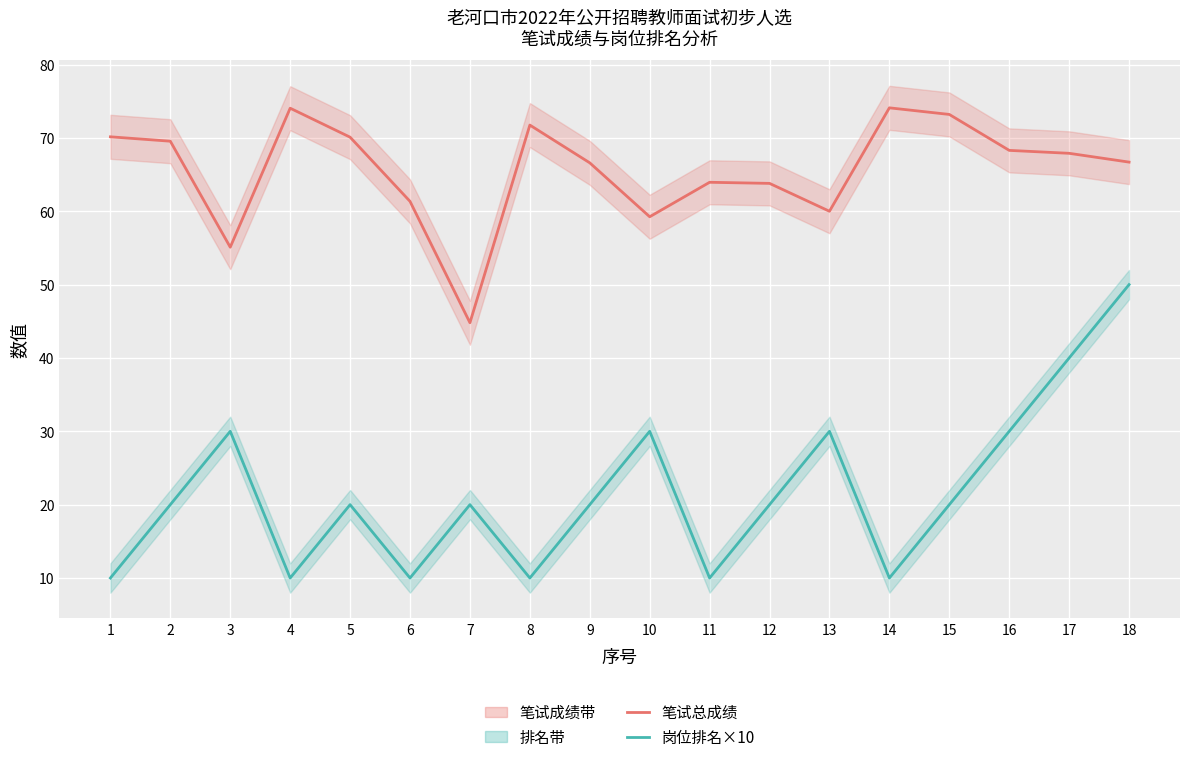

Which series has the widest spread of values?

岗位排名×10